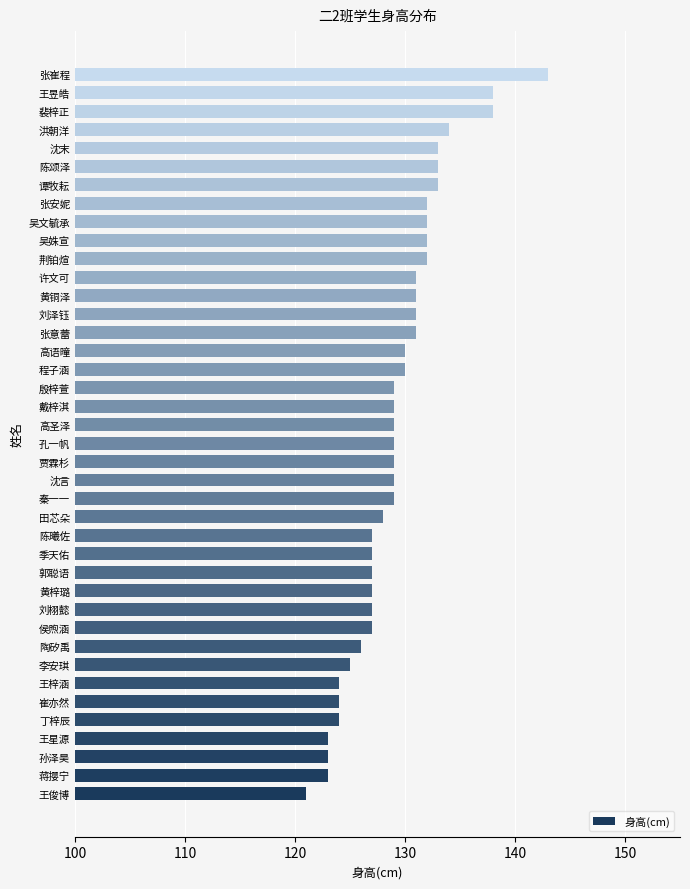

What is the sum of all values?

5170